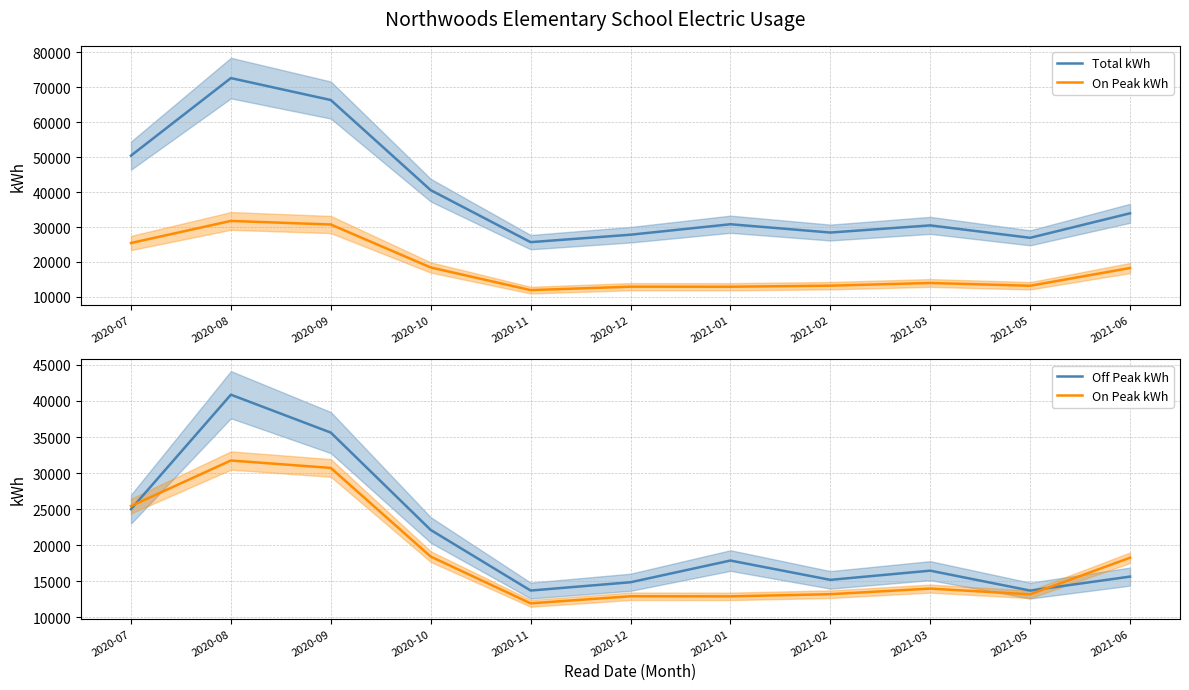

How many lines are shown in the chart?

3